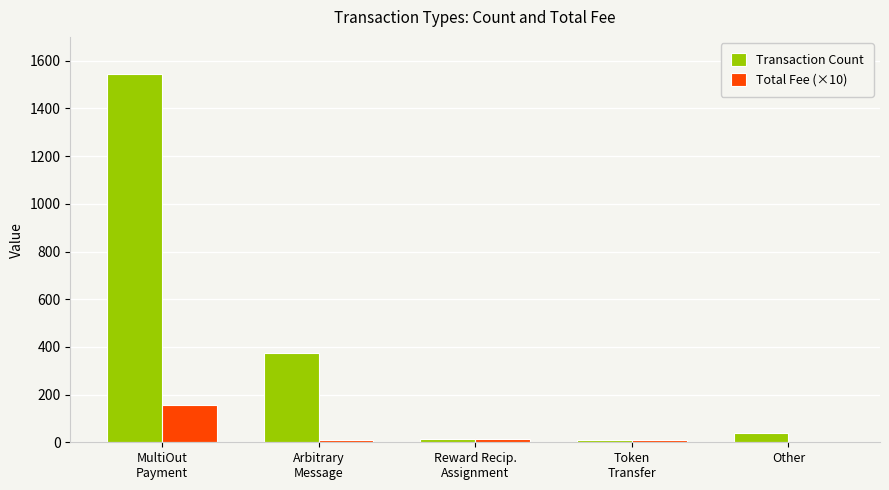

What is the maximum value for Transaction Count?

1544.0